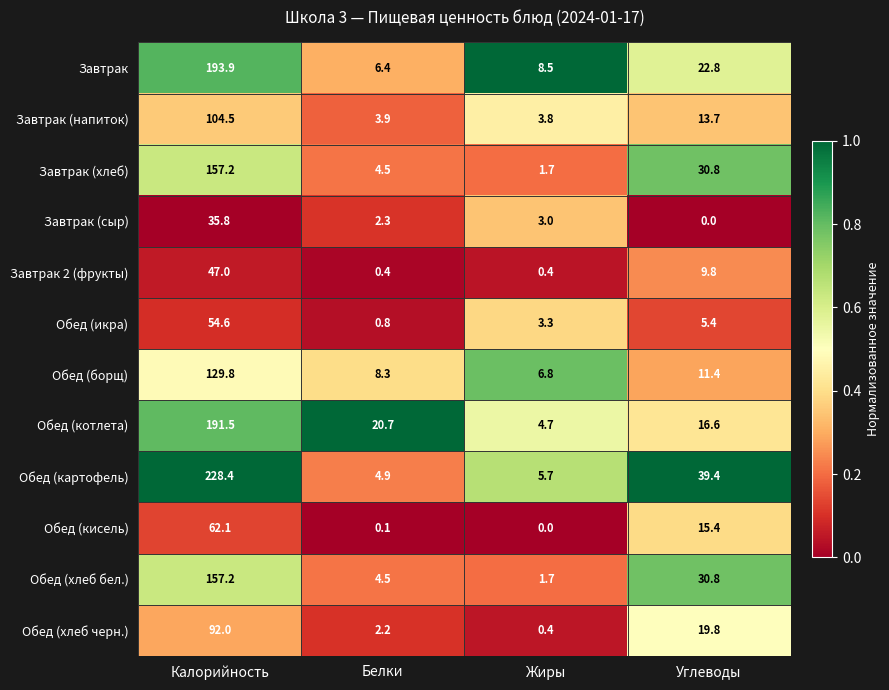

What is the maximum value shown in the chart?

228.4